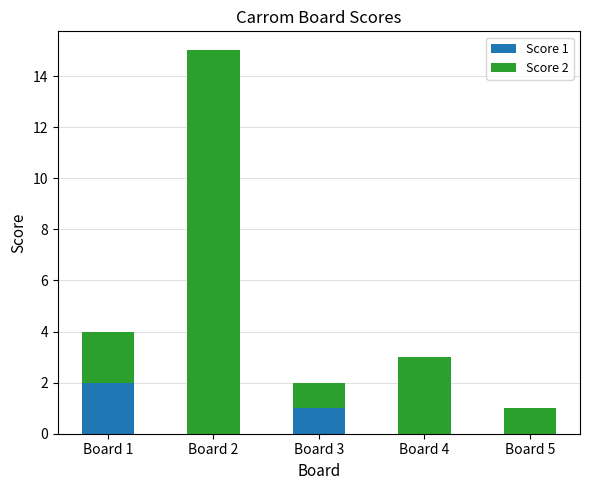

What is the total value across all series at Board 4?

3